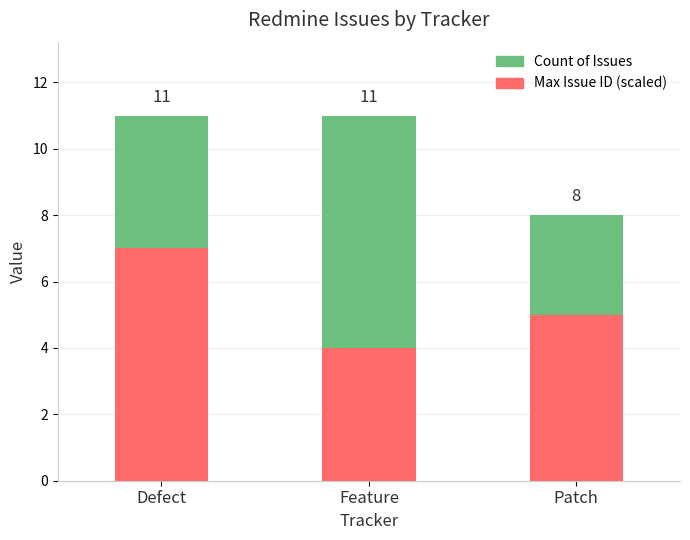

At Defect, list the series in order from smallest to largest.

Count of Issues, Max Issue ID (scaled)